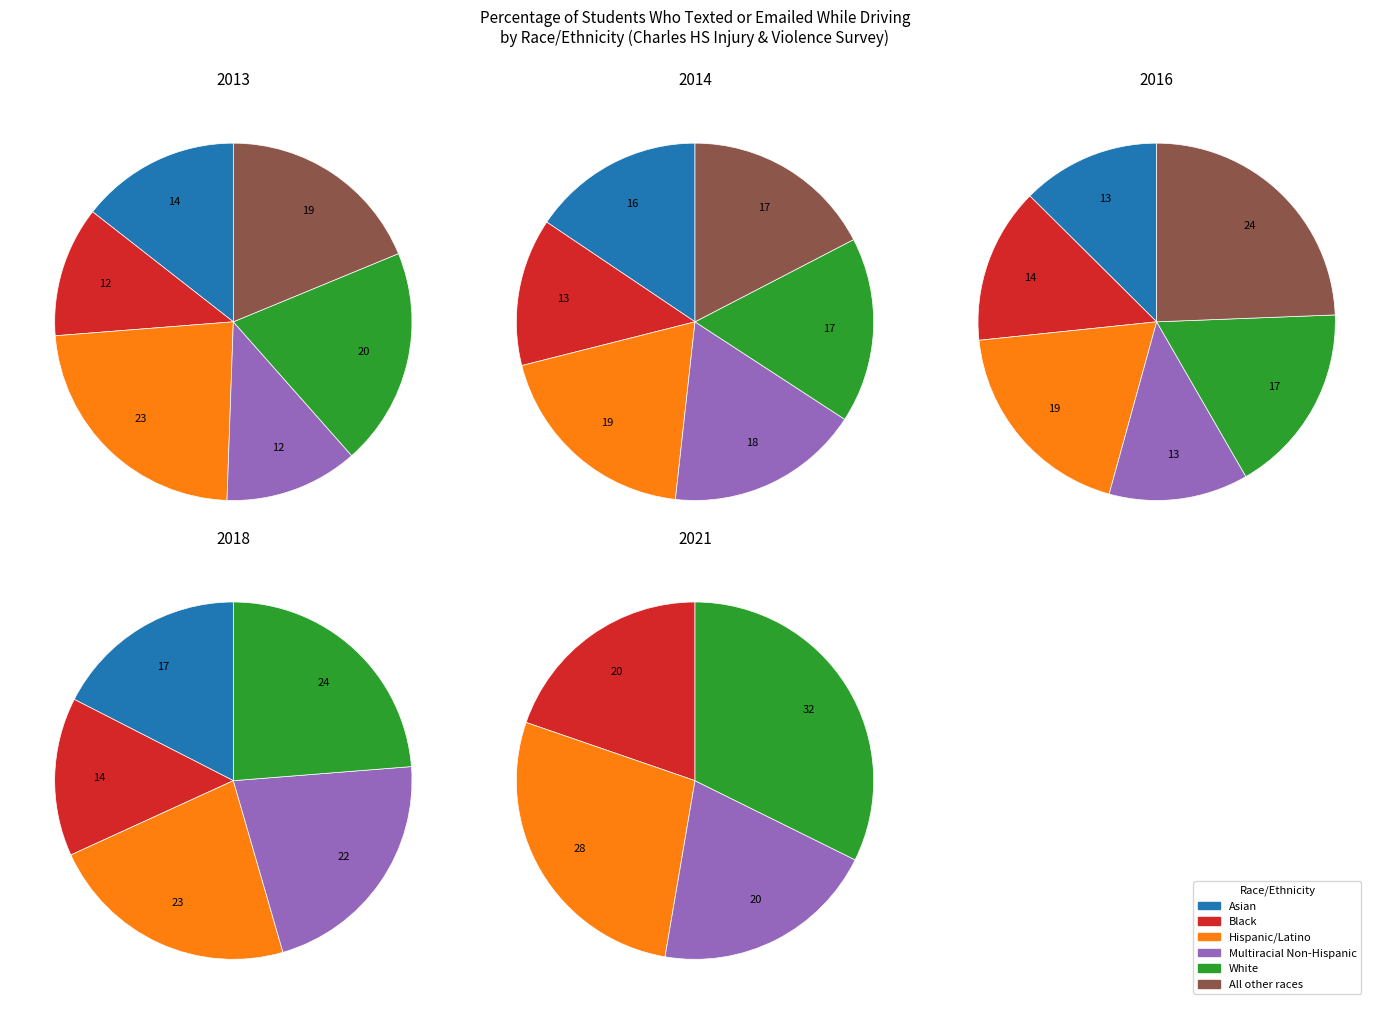

How many slices are in this pie chart?

6